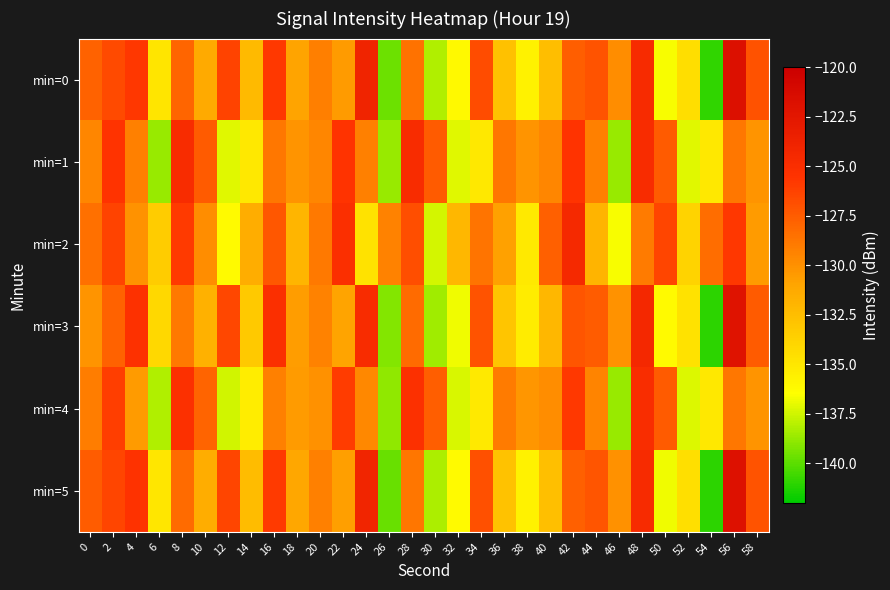

At which category is the sum across all series the highest?

56